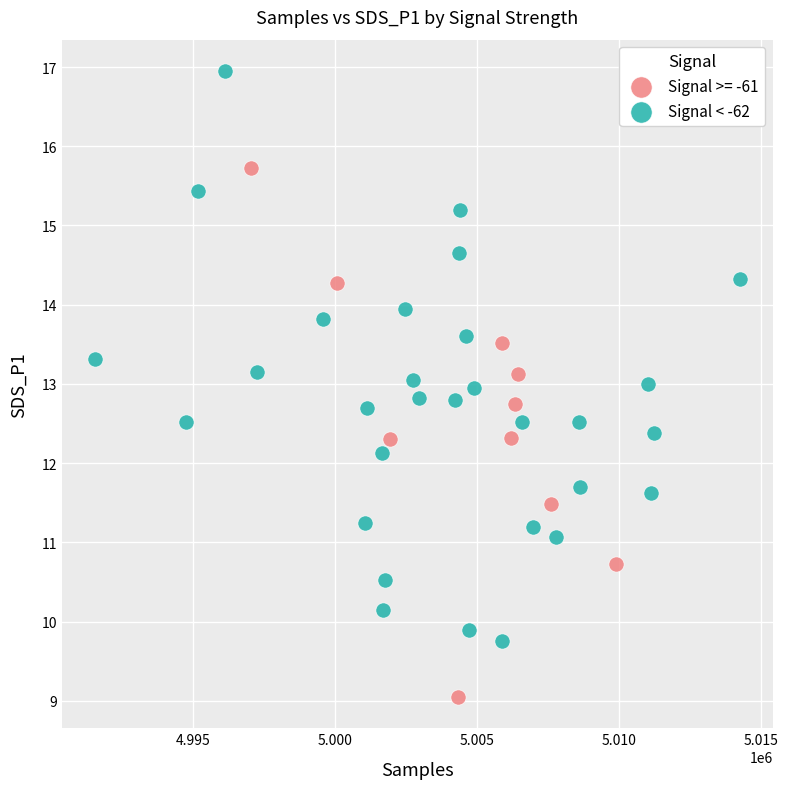

Which series has the largest Y range (max minus min)?

Signal < -62